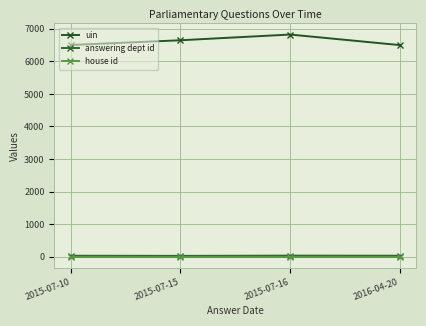

How many distinct data groups are displayed?

3